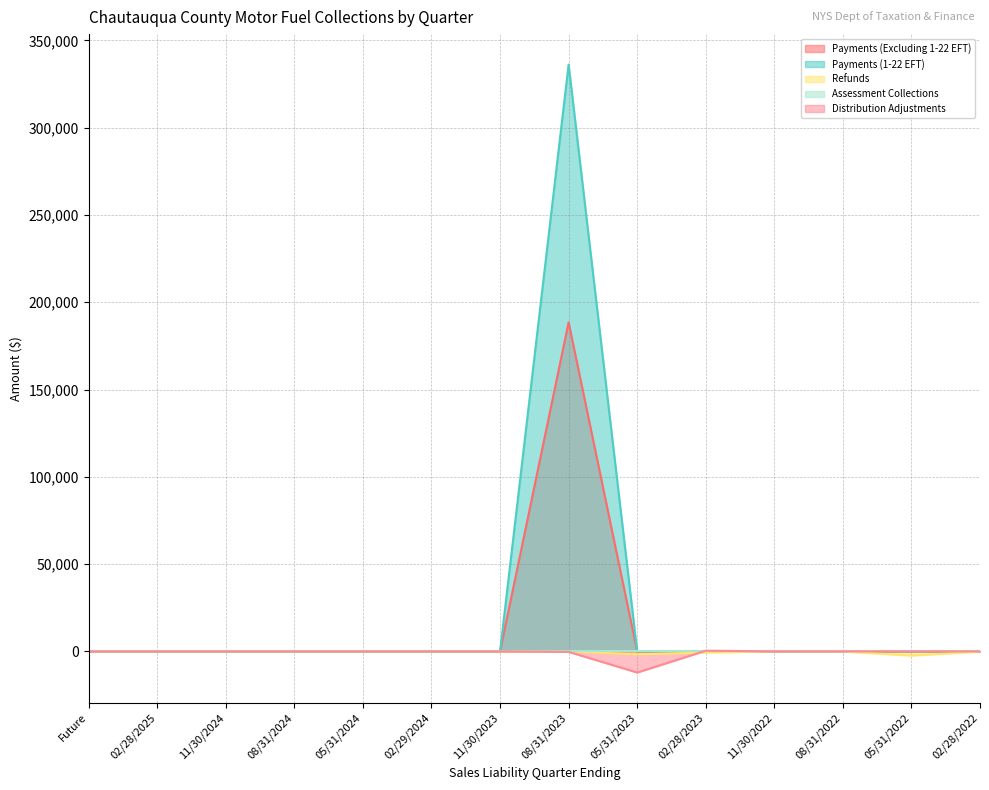

At which label does Payments (Excluding 1-22 EFT) reach its minimum?

Future